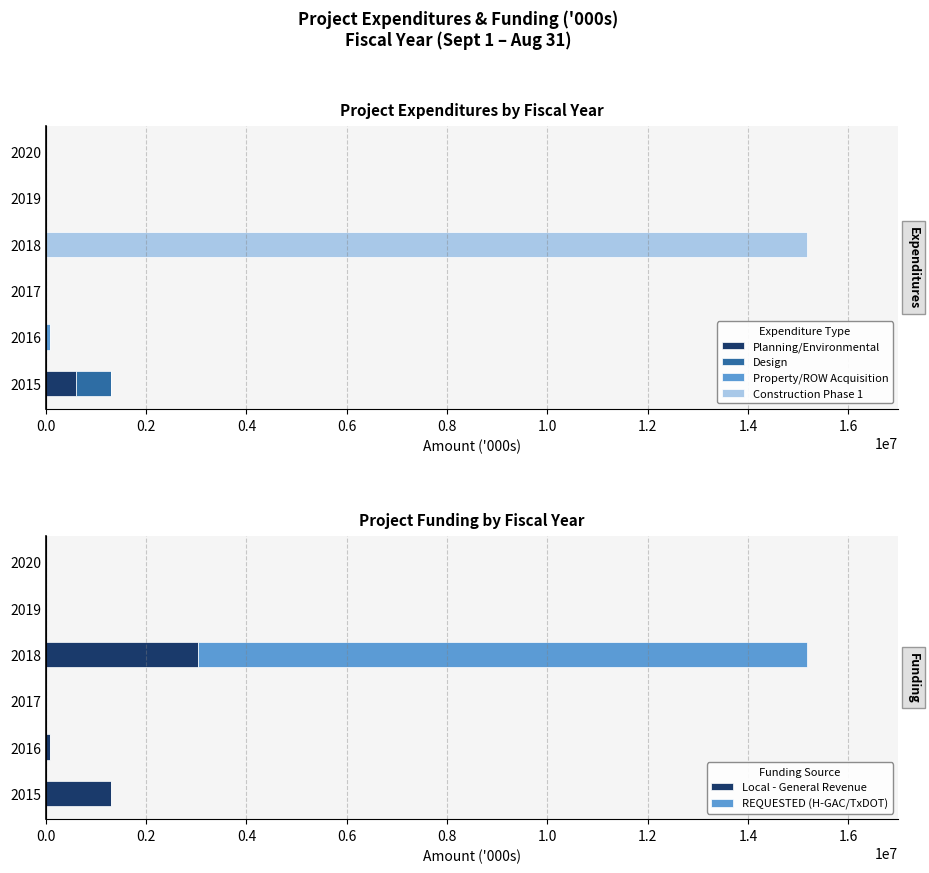

How many positive values does the Design series have?

1